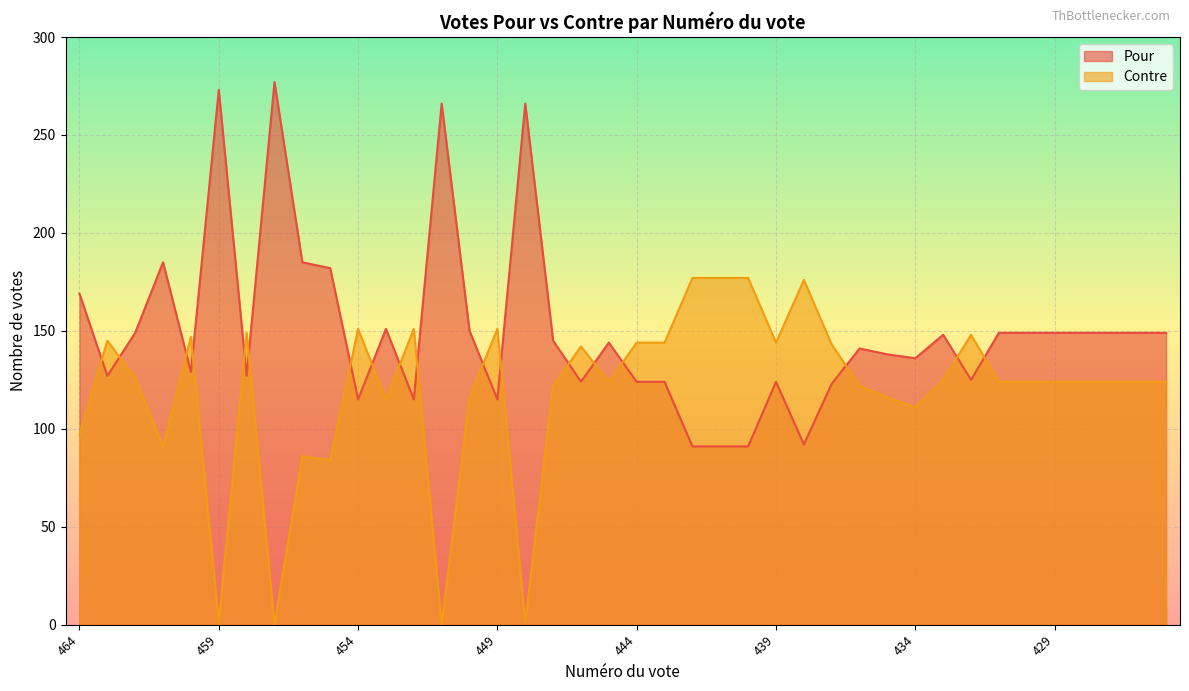

How many lines are shown in the chart?

2